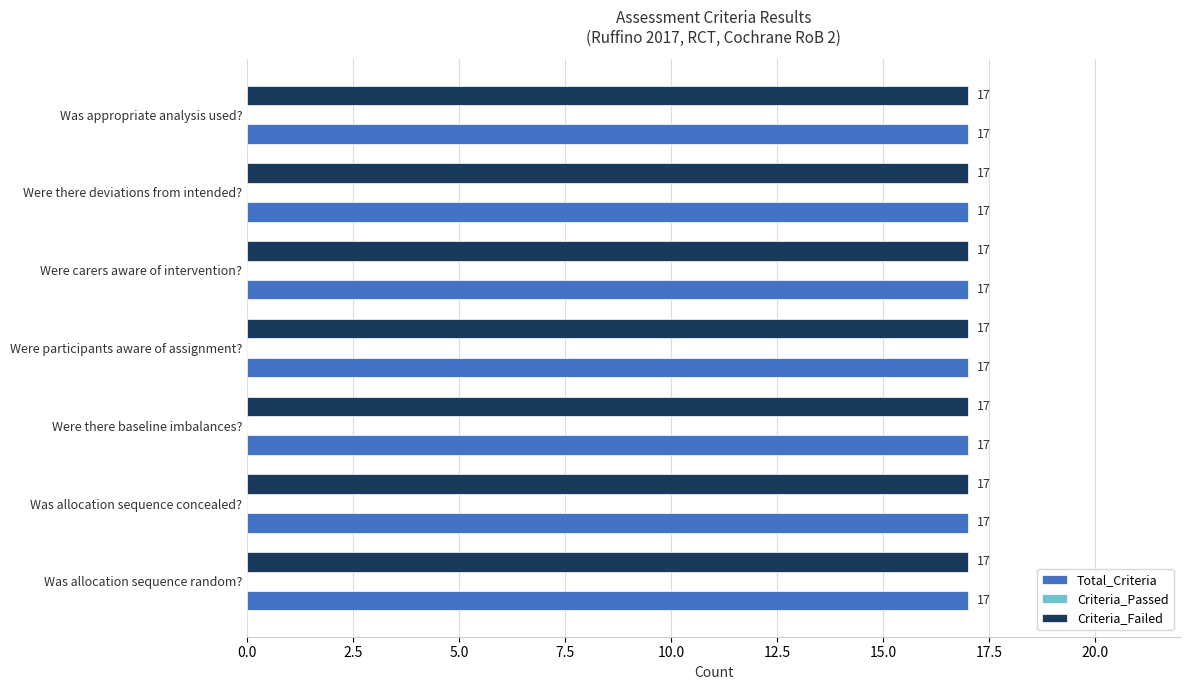

How many distinct data groups are displayed?

3